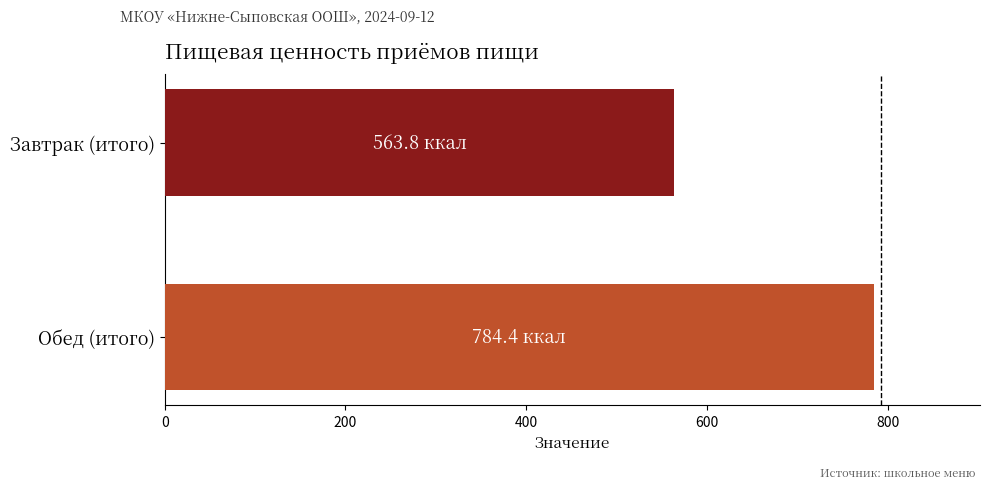

What is the label of the 1st bar from the top?

Завтрак (итого)